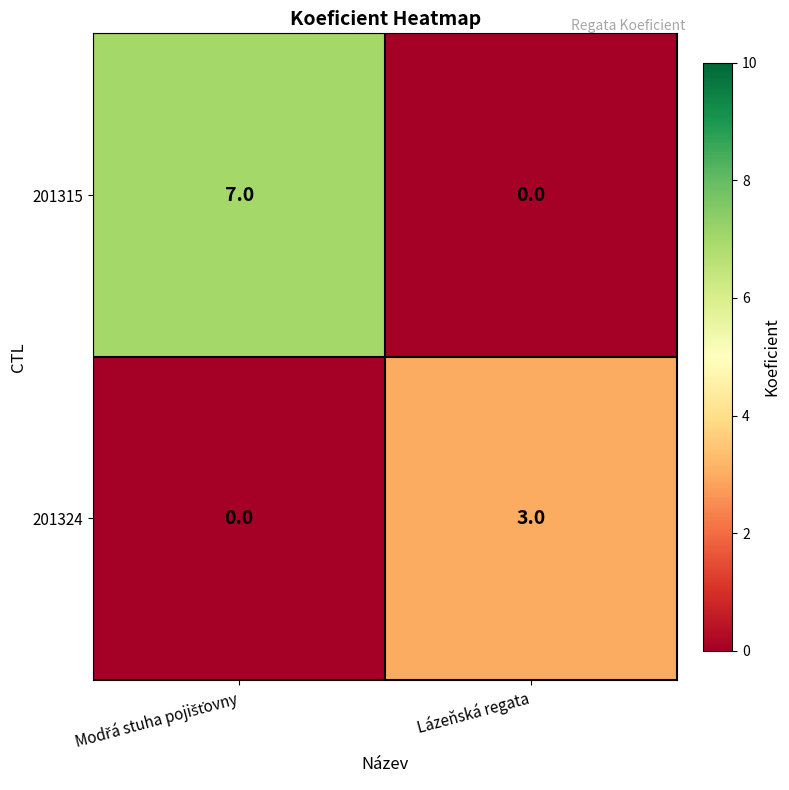

Which series has the widest spread of values?

201315